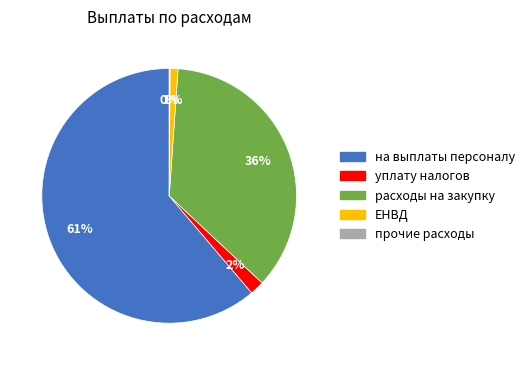

Between ЕНВД and на выплаты персоналу, which is larger?

на выплаты персоналу